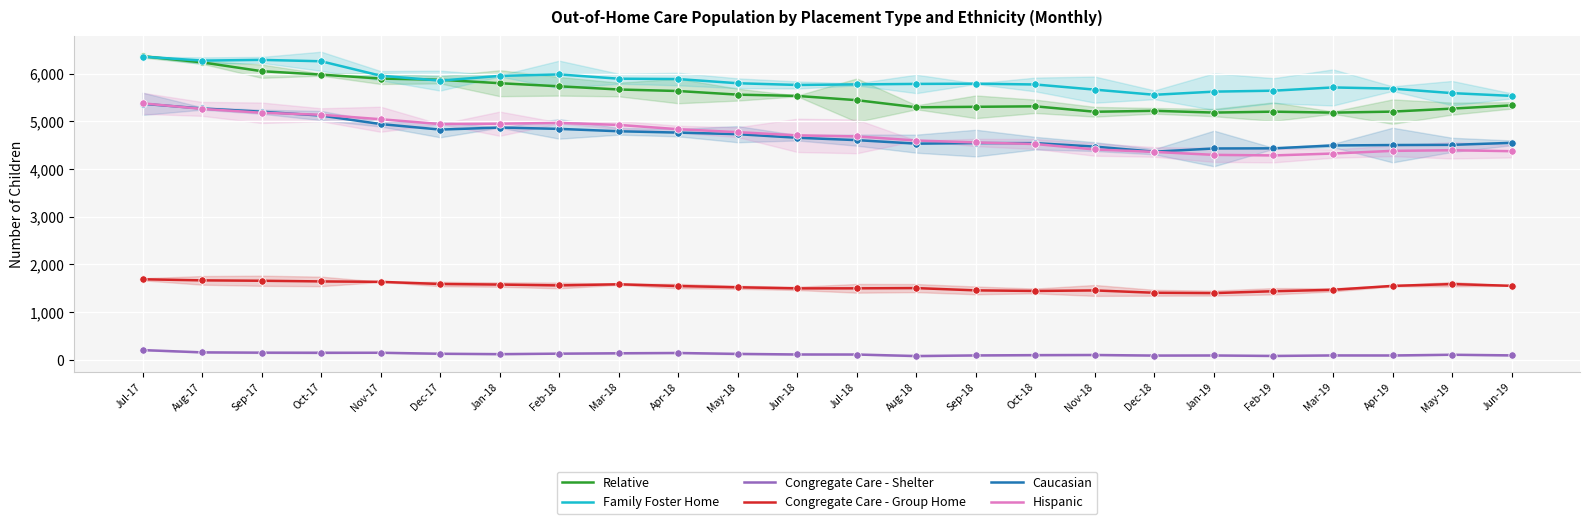

Is the value of Family Foster Home at Oct-18 greater than the value of Congregate Care - Shelter at Sep-18?

Yes